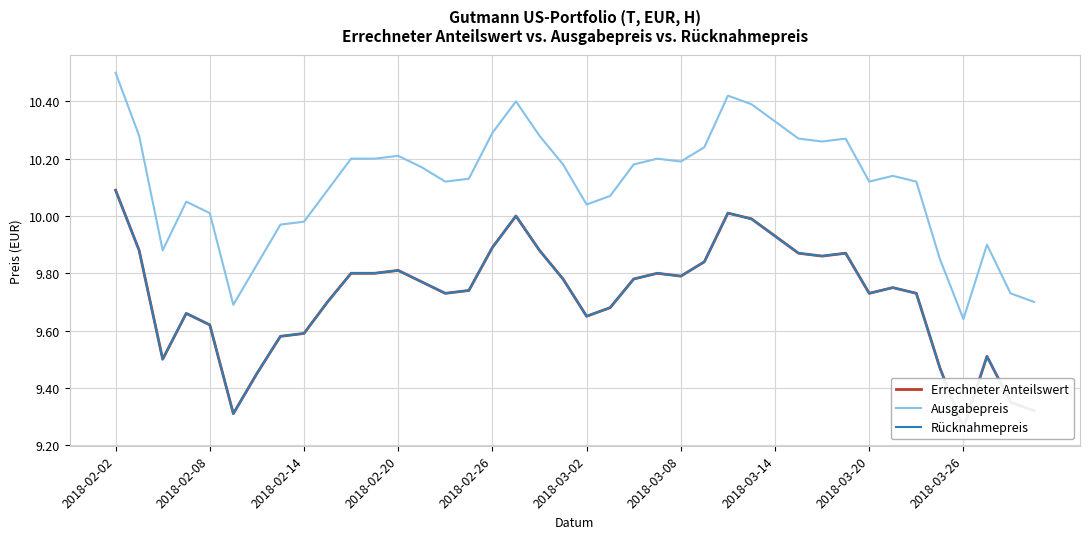

Which category has the lowest value in the Ausgabepreis series?

2018-03-26